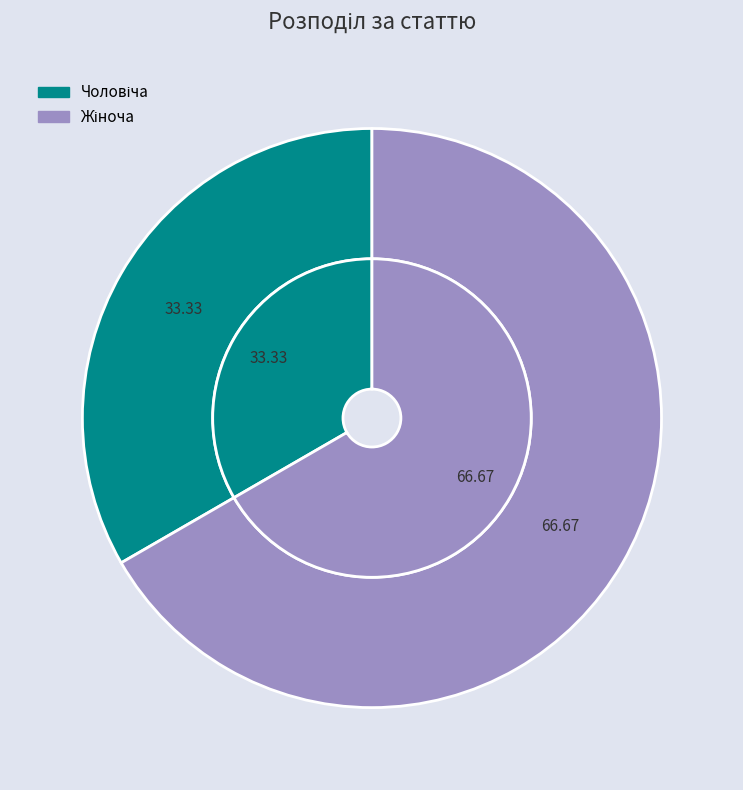

What percentage is the Жіноча slice, to the nearest percent?

67%